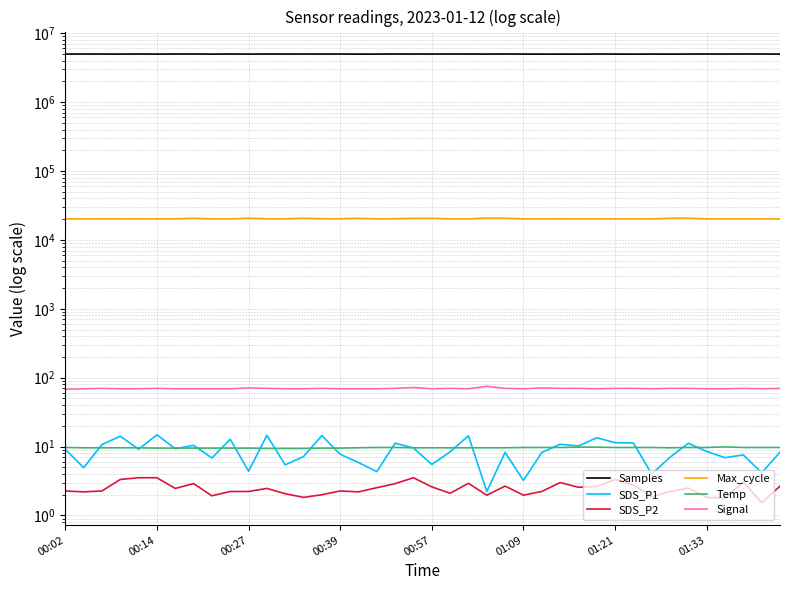

Which has a higher value, 26 or 16?

26